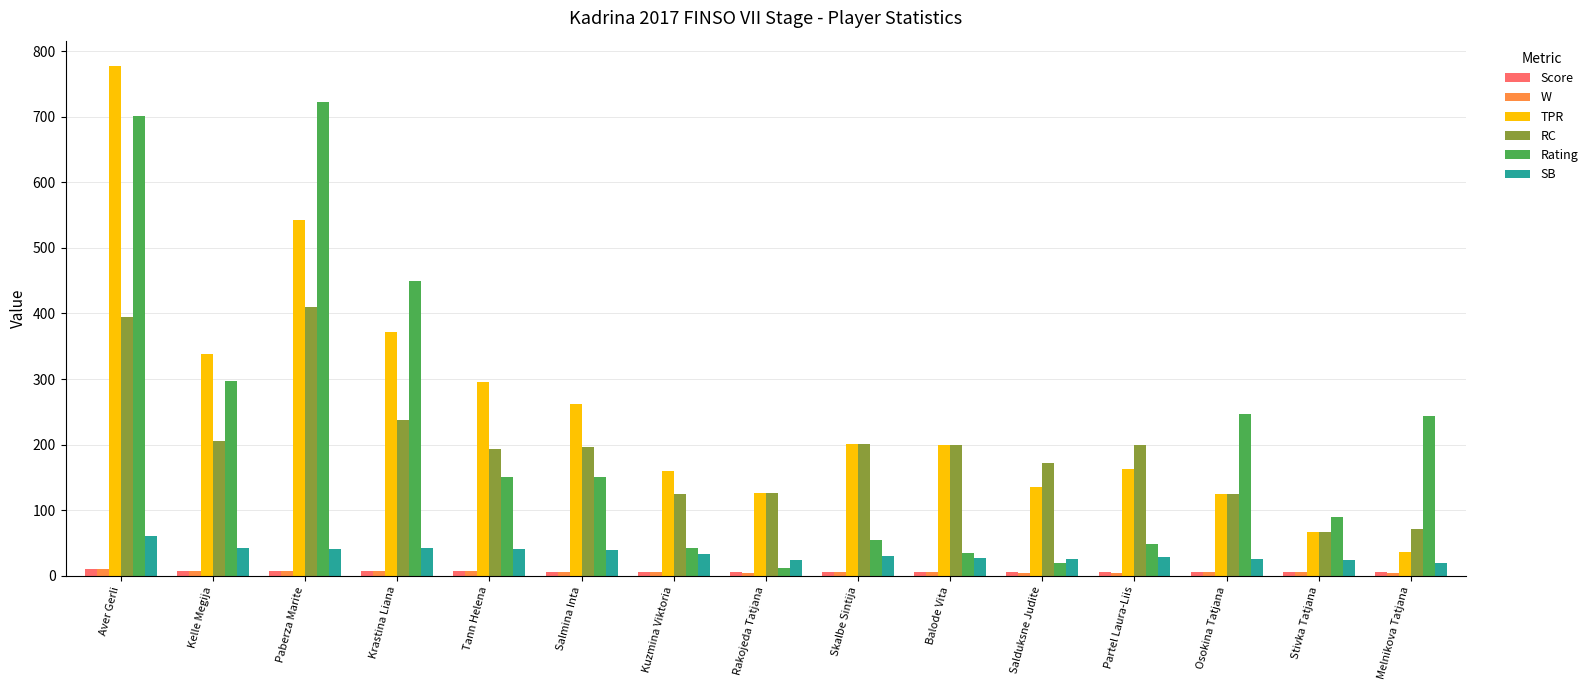

Which series changed the most between Tann Helena and Salmina Inta?

TPR